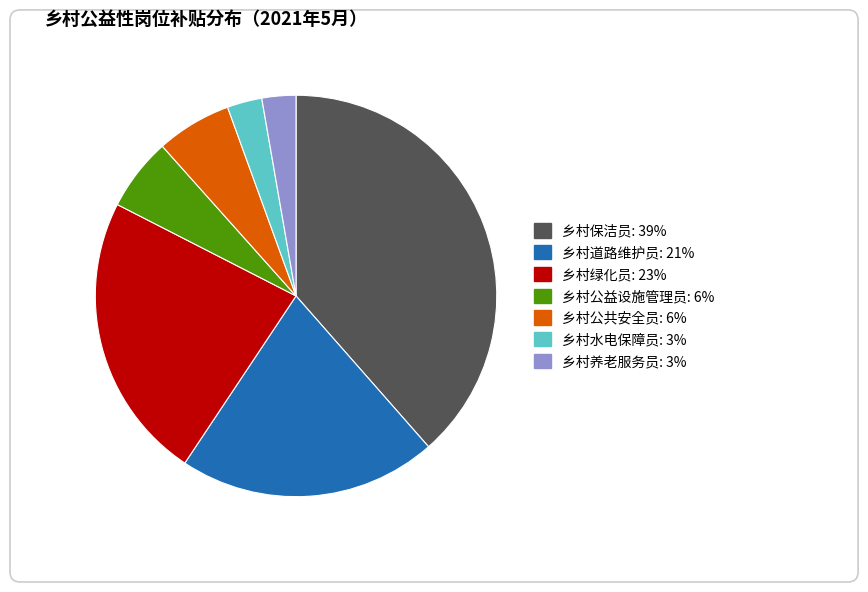

Is there any slice that represents more than half of the pie?

No